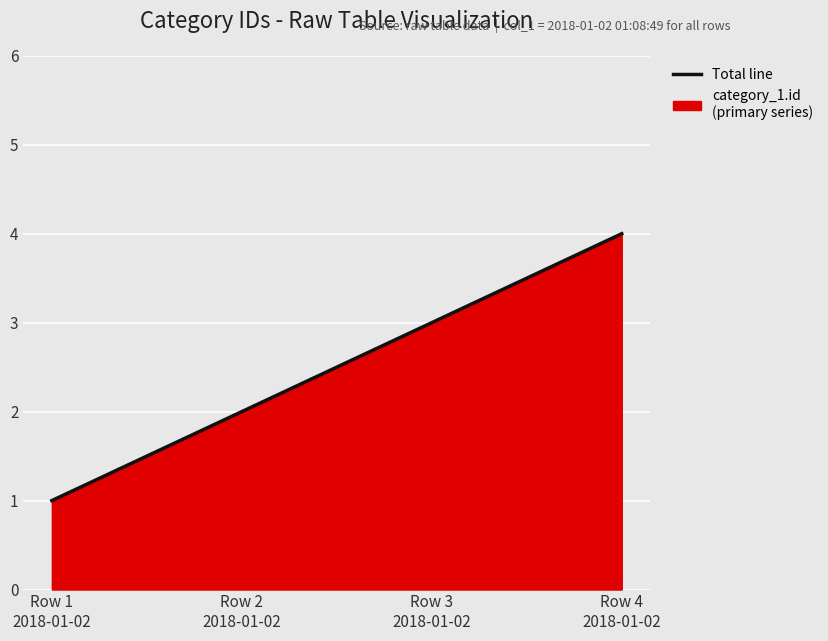

How many data points are less than 3?

2